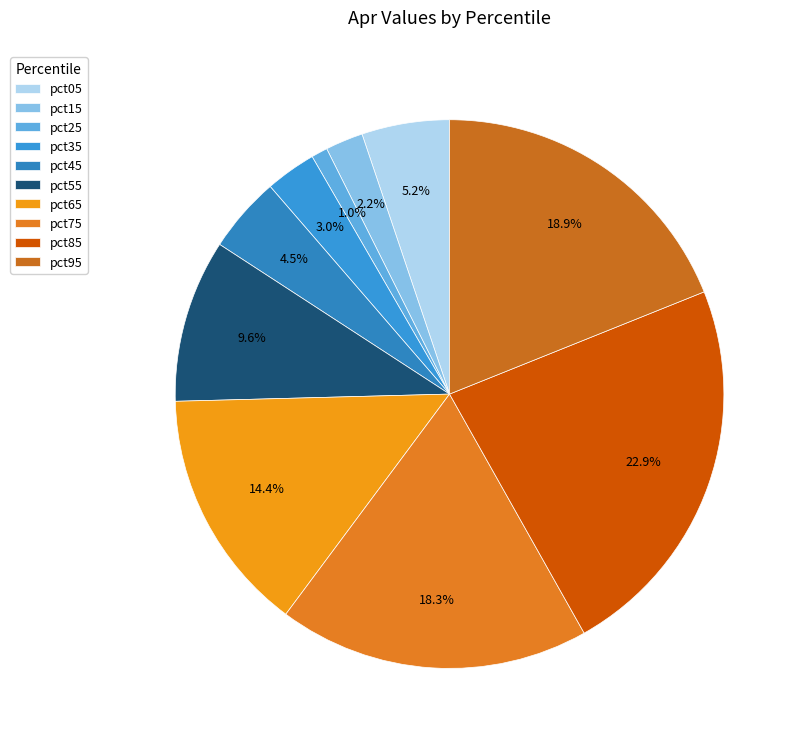

To the nearest percent, what is the combined percentage of pct95 and pct65?

33%